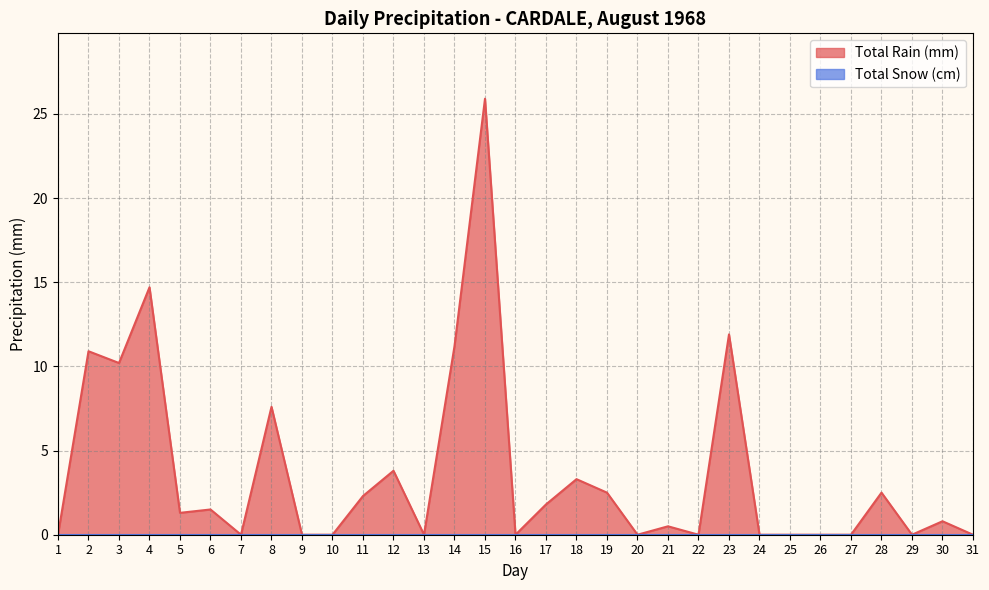

Reading left to right, list all the values displayed in this chart.

1=0.0	2=10.9	3=10.2	4=14.7	5=1.3	6=1.5	7=0.0	8=7.6	9=0.0	10=0.0	11=2.3	12=3.8	13=0.0	14=11.2	15=25.9	16=0.0	17=1.8	18=3.3	19=2.5	20=0.0	21=0.5	22=0.0	23=11.9	24=0.0	25=0.0	26=0.0	27=0.0	28=2.5	29=0.0	30=0.8	31=0.0